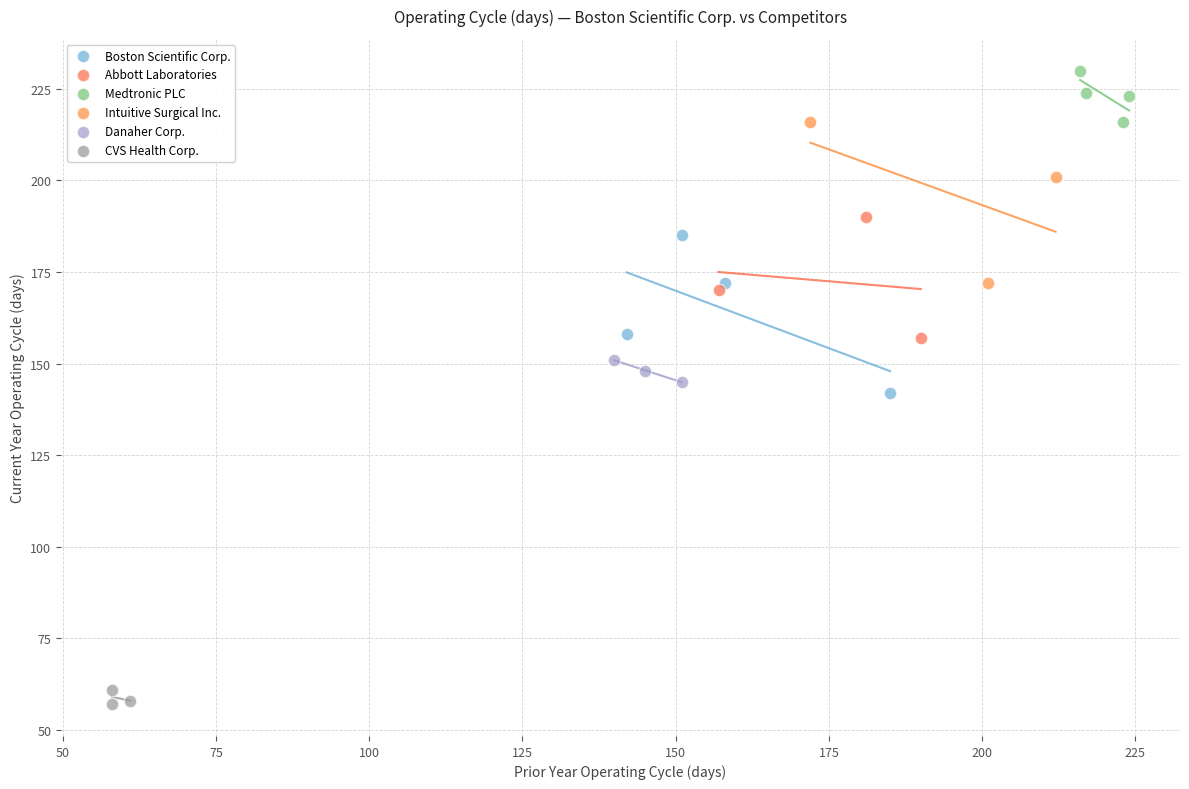

Which series contains the lowest Y value?

CVS Health Corp.